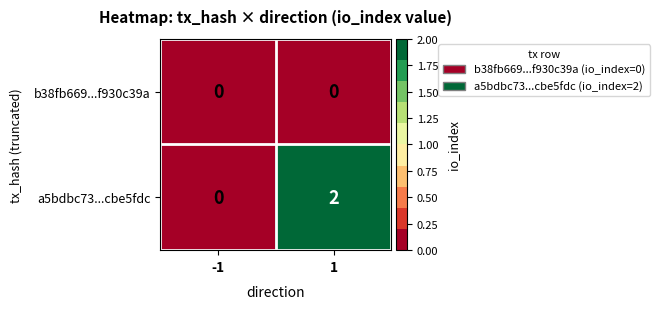

Which series has the largest total across all categories?

a5bdbc73...cbe5fdc